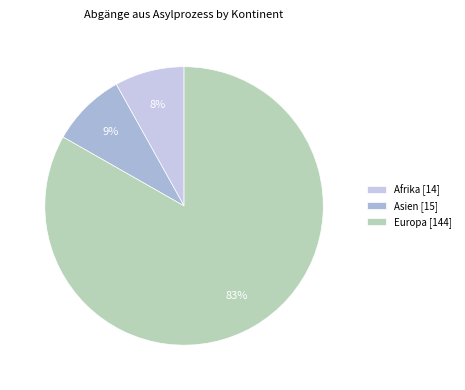

How many slices are in this pie chart?

3